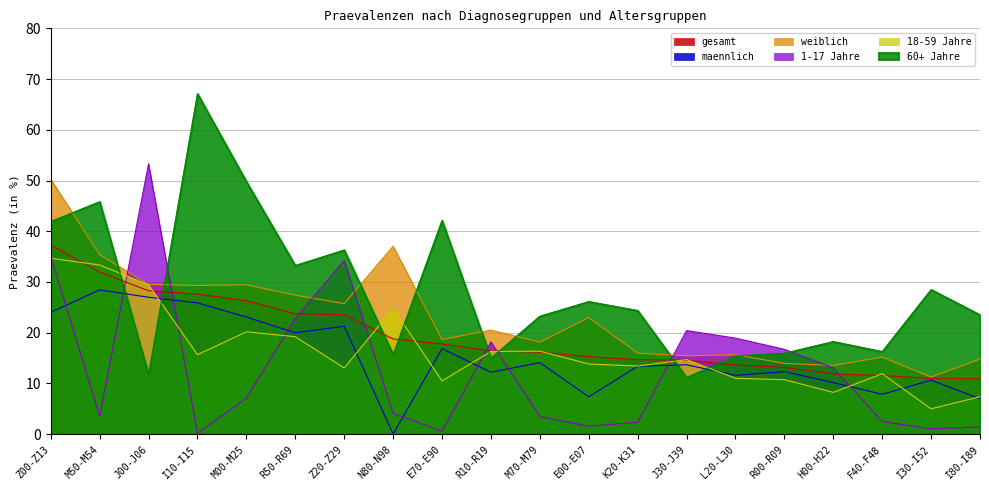

Where does the 1-17 Jahre series first go above 7?

Z00-Z13